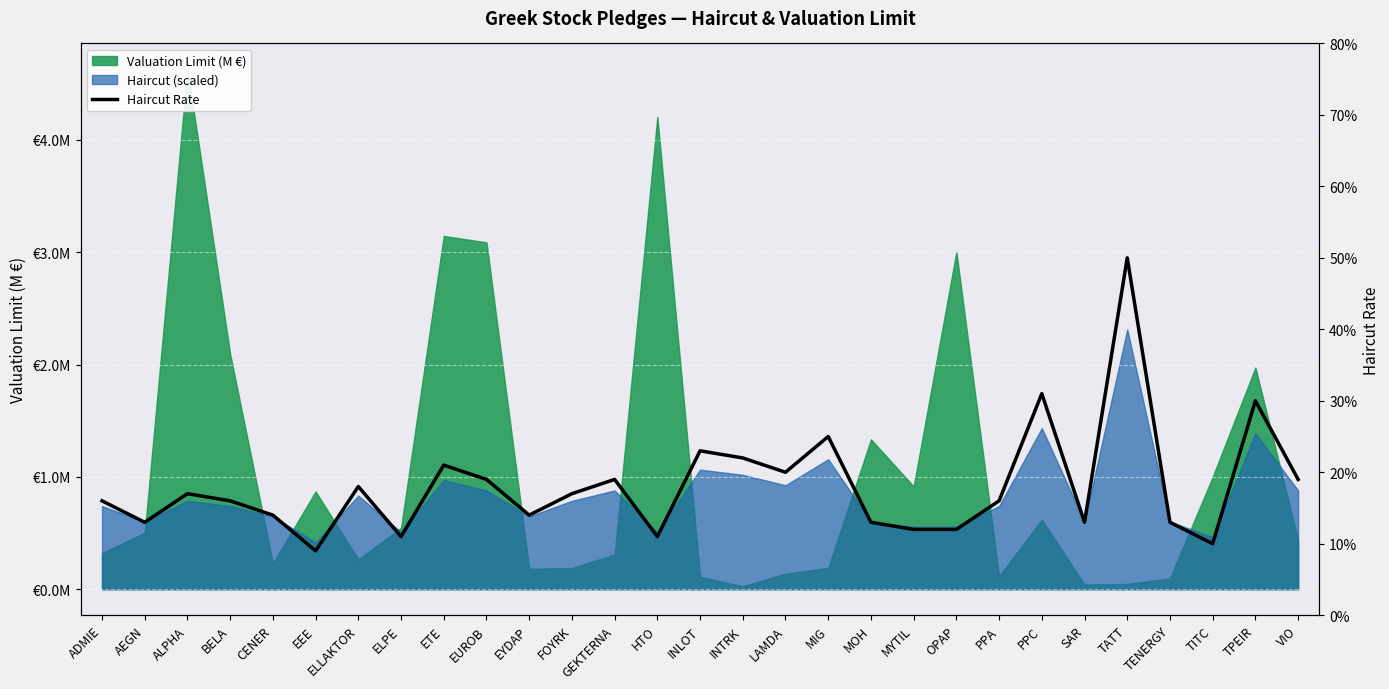

How many interior local valleys (lower than both neighbors) does the data have?

8